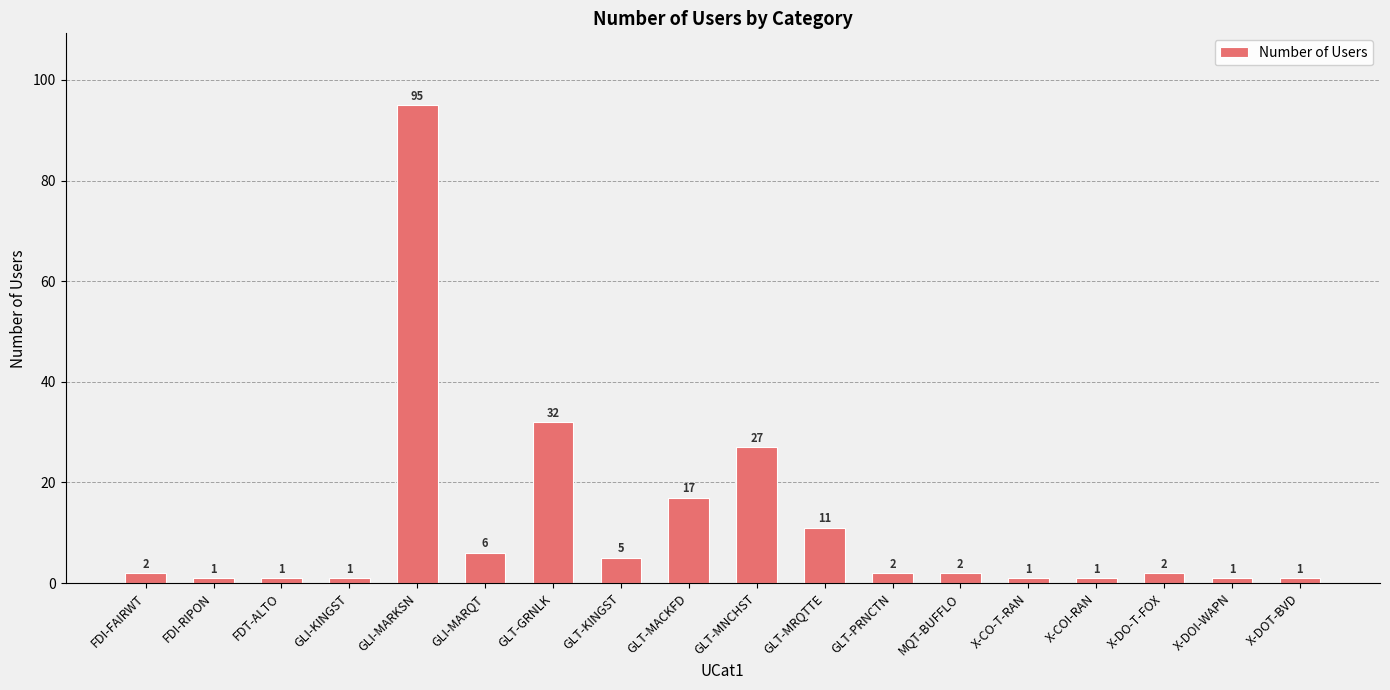

What is the maximum value shown in the chart?

95